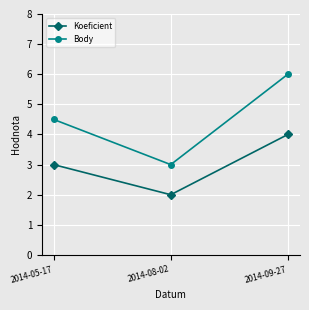

What is the average value of the Body series?

4.5